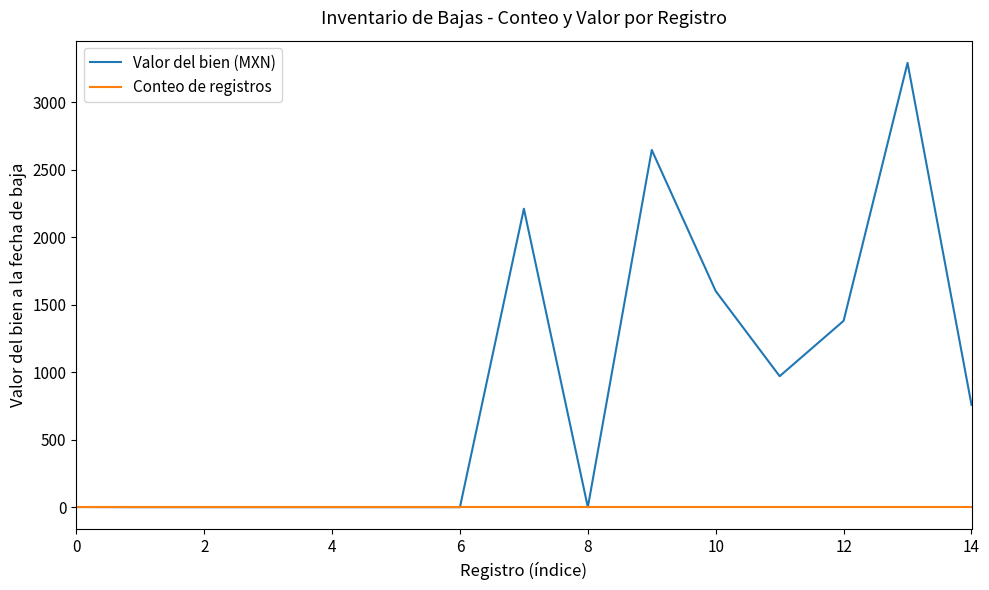

Which series has the widest spread of values?

Valor del bien (MXN)